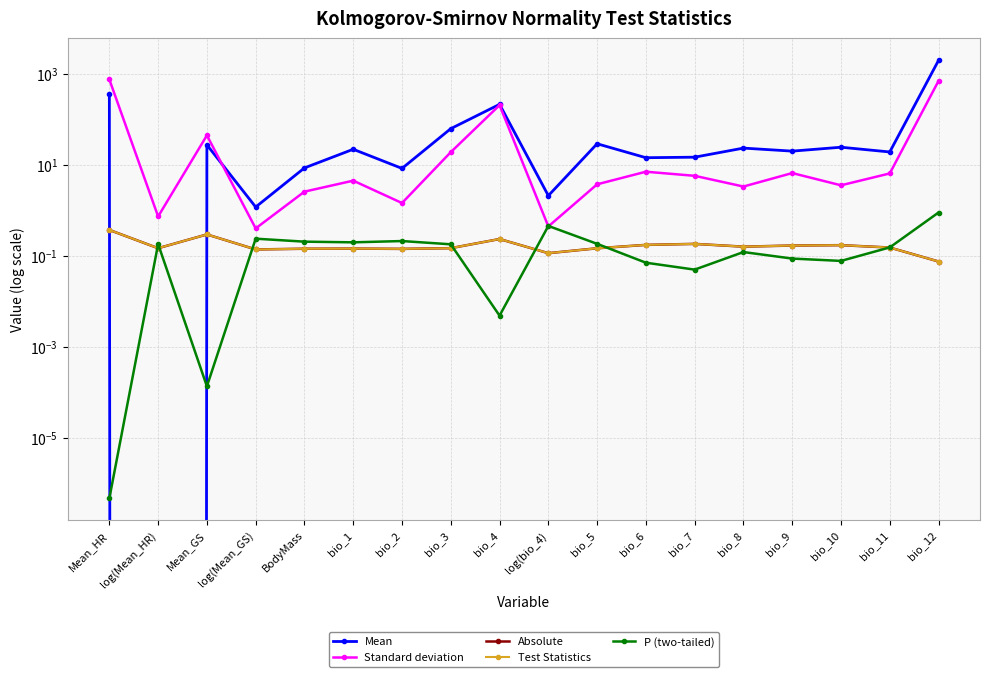

What is the smallest value displayed?

-0.1